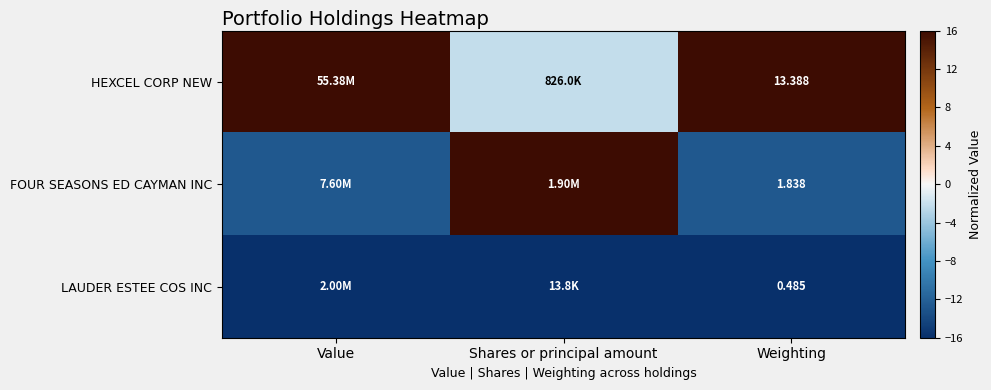

Is the value of FOUR SEASONS ED CAYMAN INC at Weighting greater than the value of LAUDER ESTEE COS INC at Weighting?

Yes